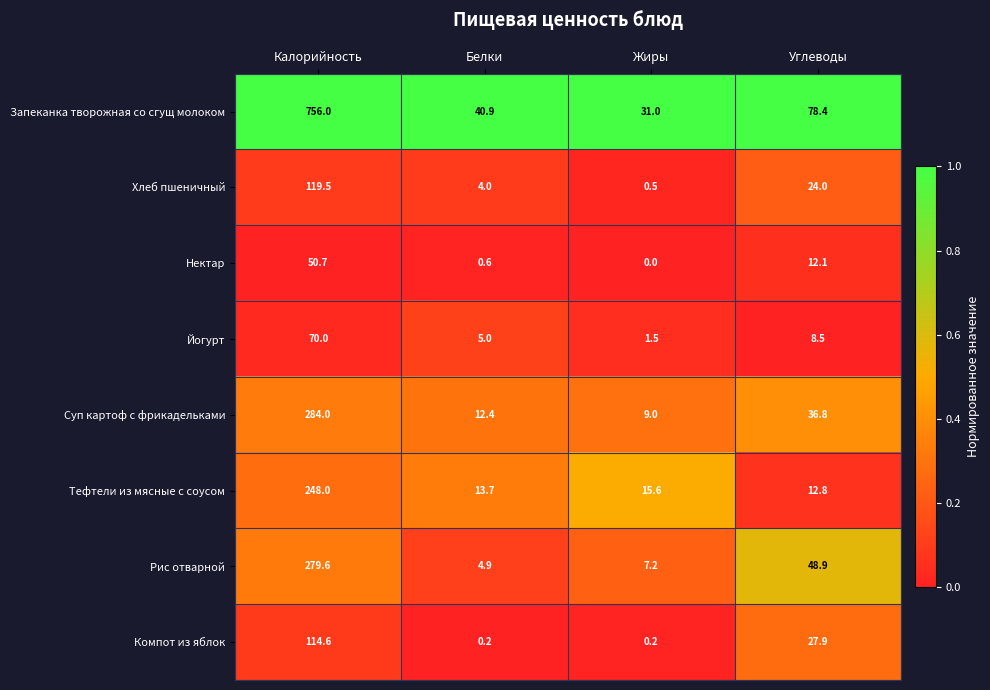

What is the difference between the second highest and minimum values in the Суп картоф с фрикадельками series?

27.8